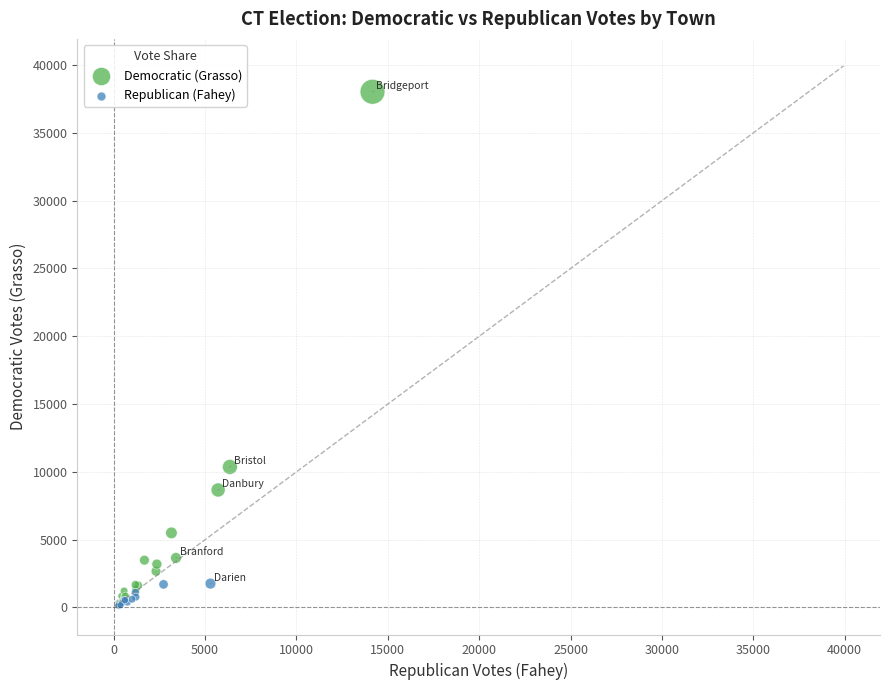

What are all the series names shown in the legend?

Democratic (Grasso), Republican (Fahey)